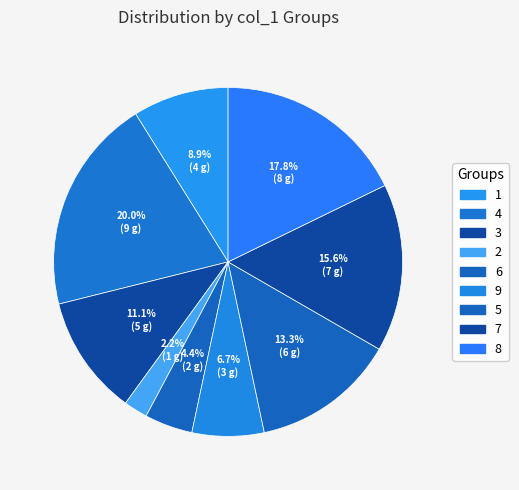

Is there any slice that represents more than half of the pie?

No